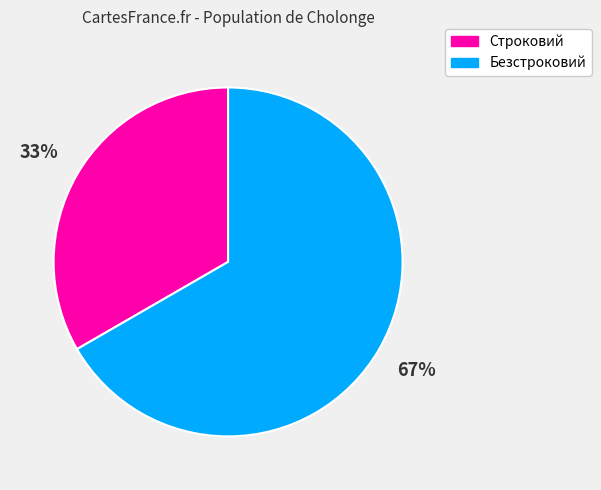

To the nearest percent, what is the combined percentage of Строковий and Безстроковий?

100%